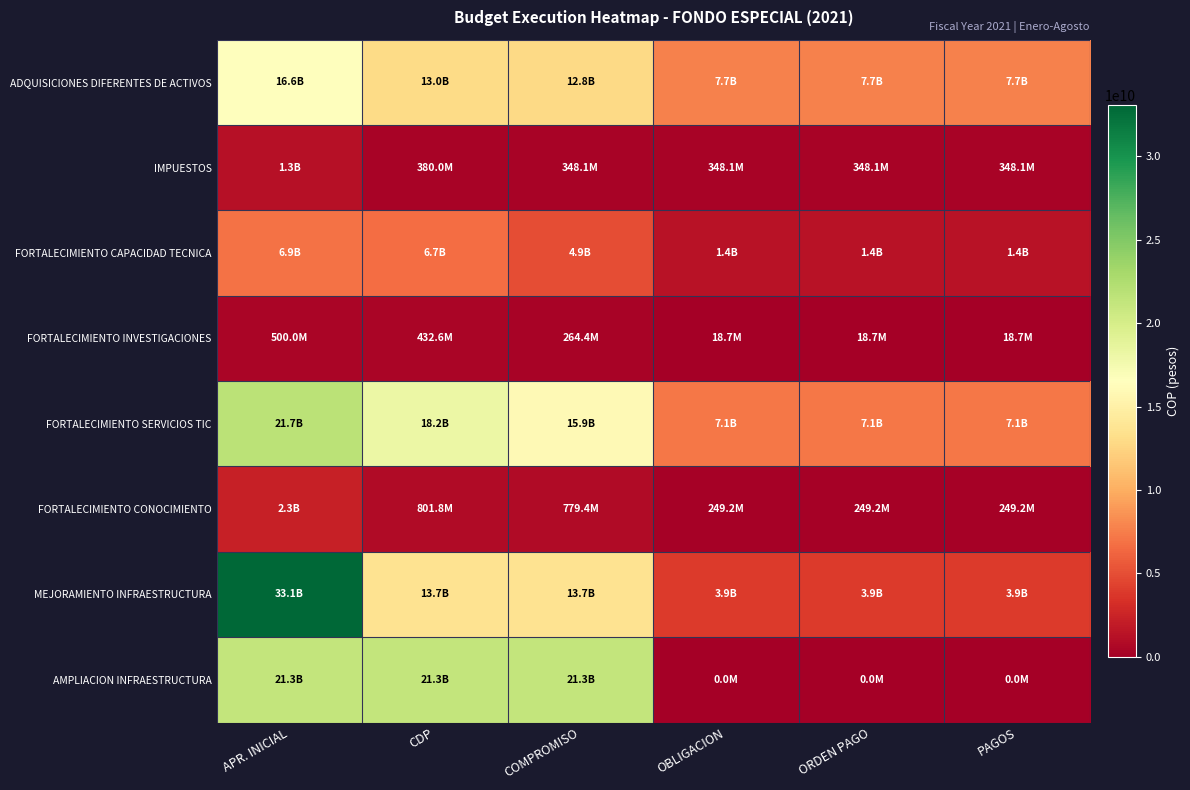

Reading right to left, list all the values displayed in this chart.

ADQUISICIONES DIFERENTES DE ACTIVOS: PAGOS=7694843891	ORDEN PAGO=7694843891	OBLIGACION=7695537451	COMPROMISO=12815555404	CDP=12996968437	APR. INICIAL=16638696584
IMPUESTOS: PAGOS=348086058	ORDEN PAGO=348086058	OBLIGACION=348086058	COMPROMISO=348086058	CDP=380000000	APR. INICIAL=1250800000
FORTALECIMIENTO CAPACIDAD TECNICA: PAGOS=1416493388	ORDEN PAGO=1416493388	OBLIGACION=1416493388	COMPROMISO=4908570782	CDP=6674354155	APR. INICIAL=6863976361
FORTALECIMIENTO INVESTIGACIONES: PAGOS=18659118	ORDEN PAGO=18659118	OBLIGACION=18659118	COMPROMISO=264407035	CDP=432592115	APR. INICIAL=500000000
FORTALECIMIENTO SERVICIOS TIC: PAGOS=7144409564	ORDEN PAGO=7144409564	OBLIGACION=7144409564	COMPROMISO=15917289386	CDP=18201629958	APR. INICIAL=21735813827
FORTALECIMIENTO CONOCIMIENTO: PAGOS=249249946	ORDEN PAGO=249249946	OBLIGACION=249249946	COMPROMISO=779382337	CDP=801807932	APR. INICIAL=2300000000
MEJORAMIENTO INFRAESTRUCTURA: PAGOS=3922719875	ORDEN PAGO=3922719875	OBLIGACION=3922719875	COMPROMISO=13654040600	CDP=13654040600	APR. INICIAL=33052502409
AMPLIACION INFRAESTRUCTURA: PAGOS=0	ORDEN PAGO=0	OBLIGACION=0	COMPROMISO=21299859371	CDP=21299859371	APR. INICIAL=21299859371